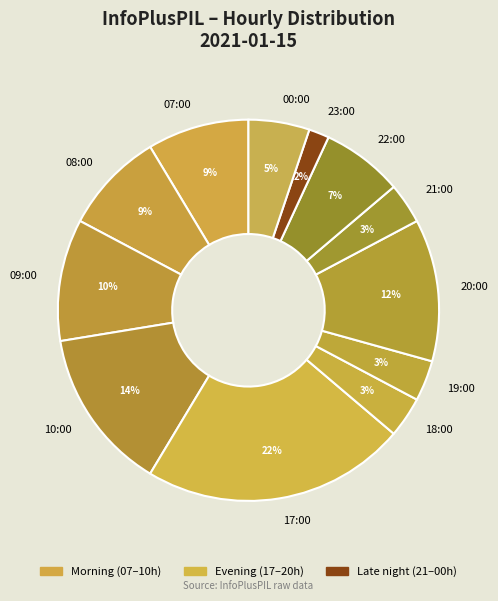

True or false: 20:00 accounts for 7% of the total.

False